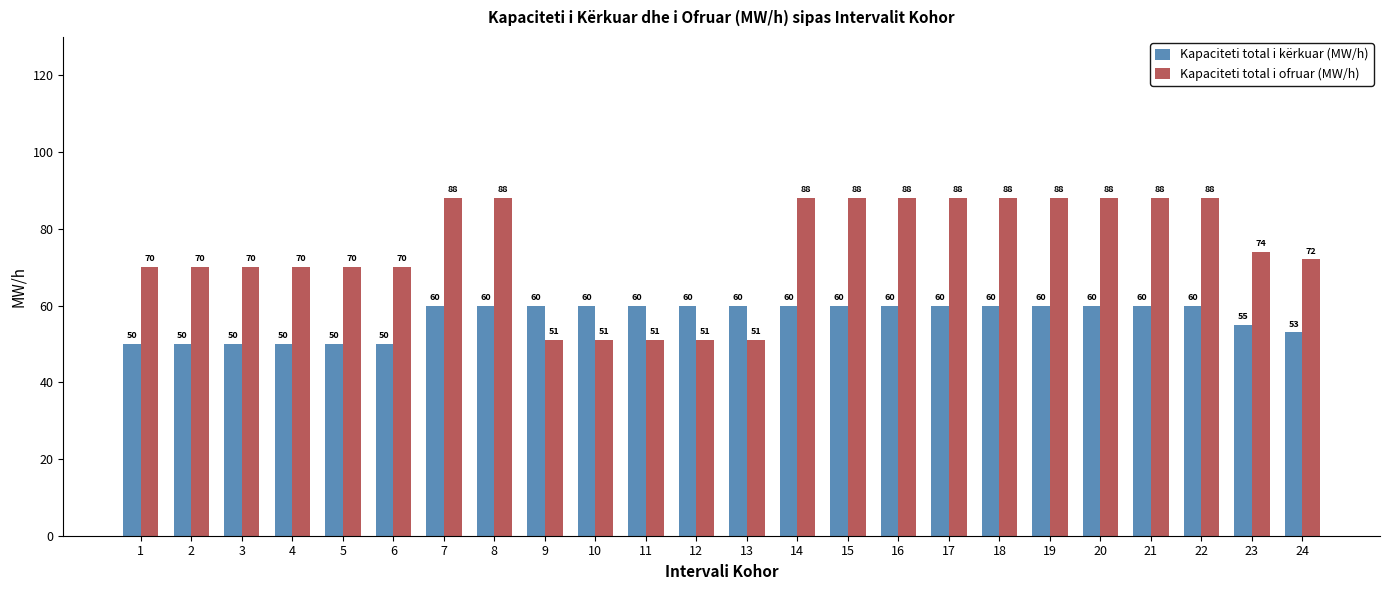

What is the maximum value for Kapaciteti total i kërkuar (MW/h)?

60